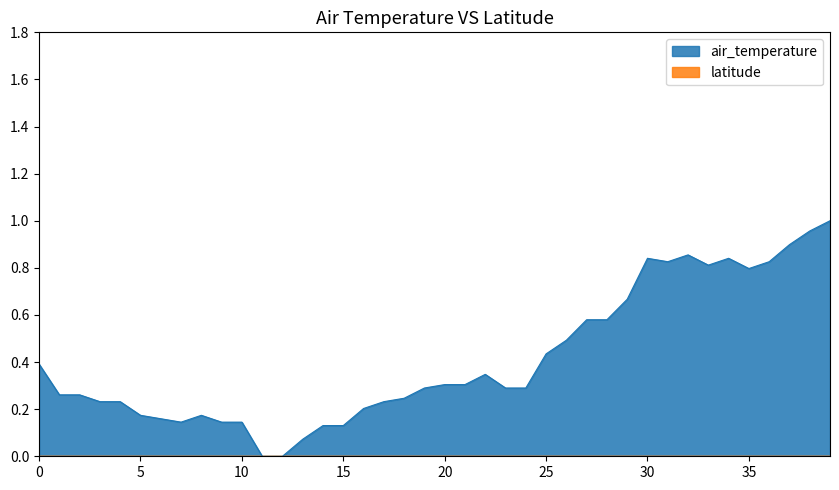

How many values are above zero?

38